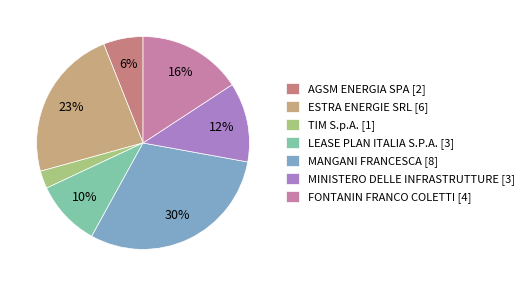

Does TIM S.p.A. [1] represent more than half of the total?

No